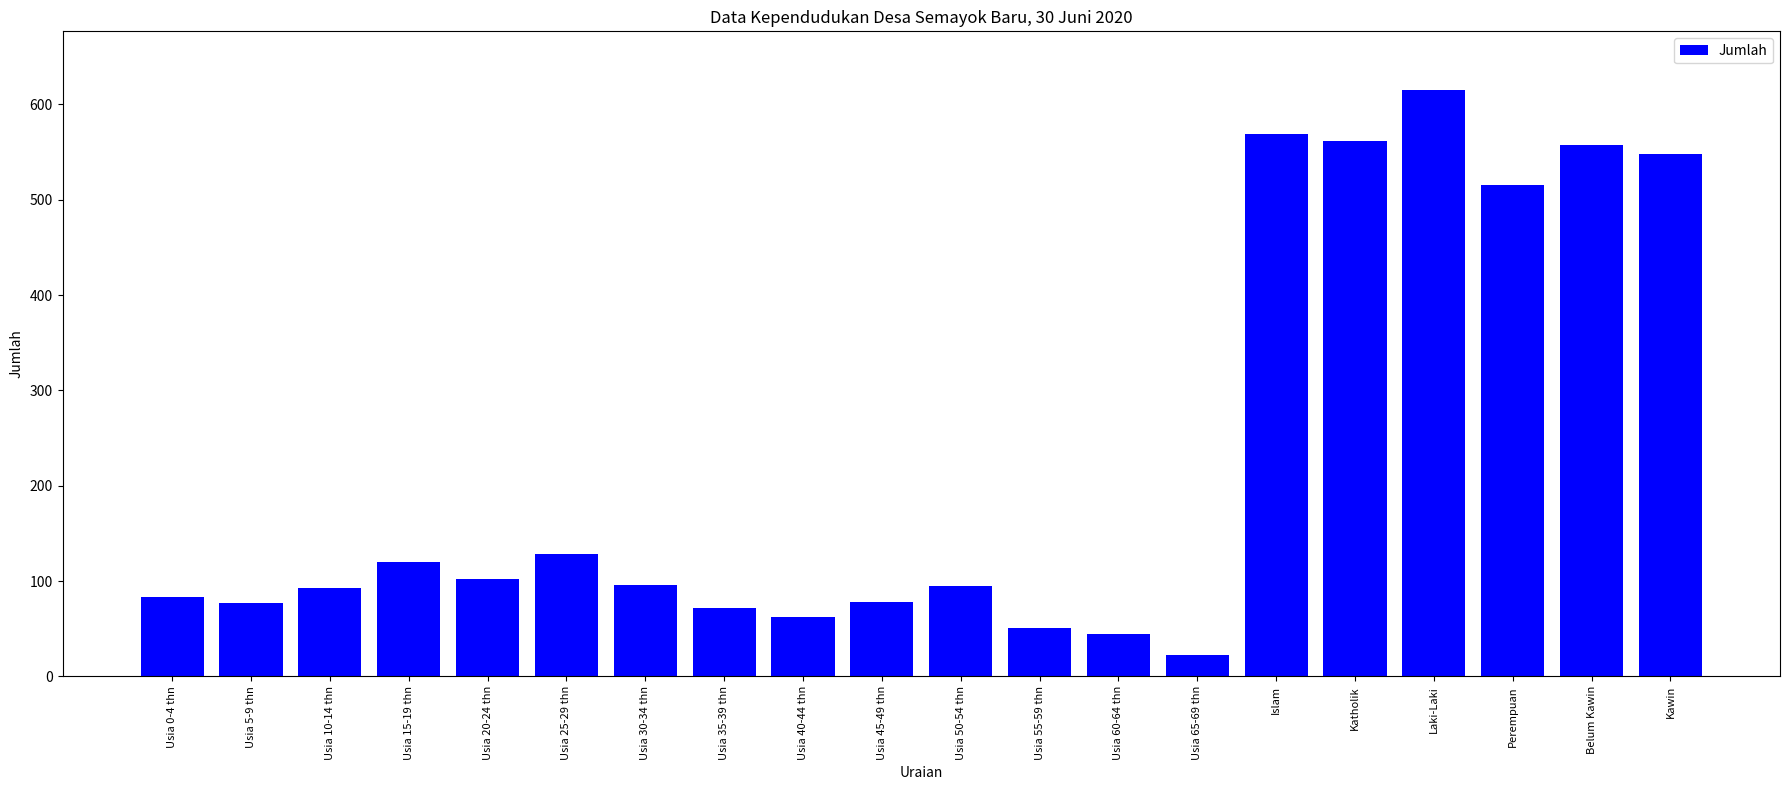

What is the average value?

224